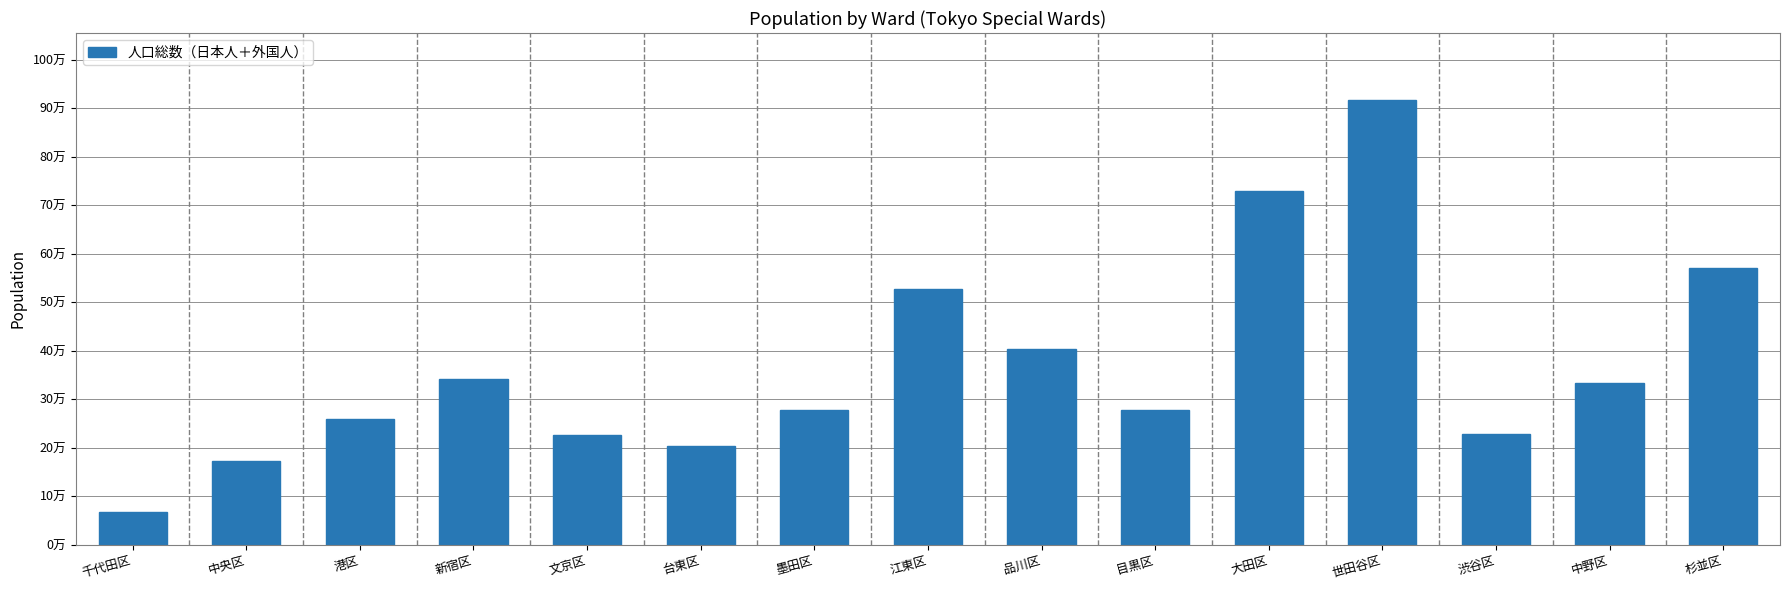

Which category has the lowest value across all series?

千代田区